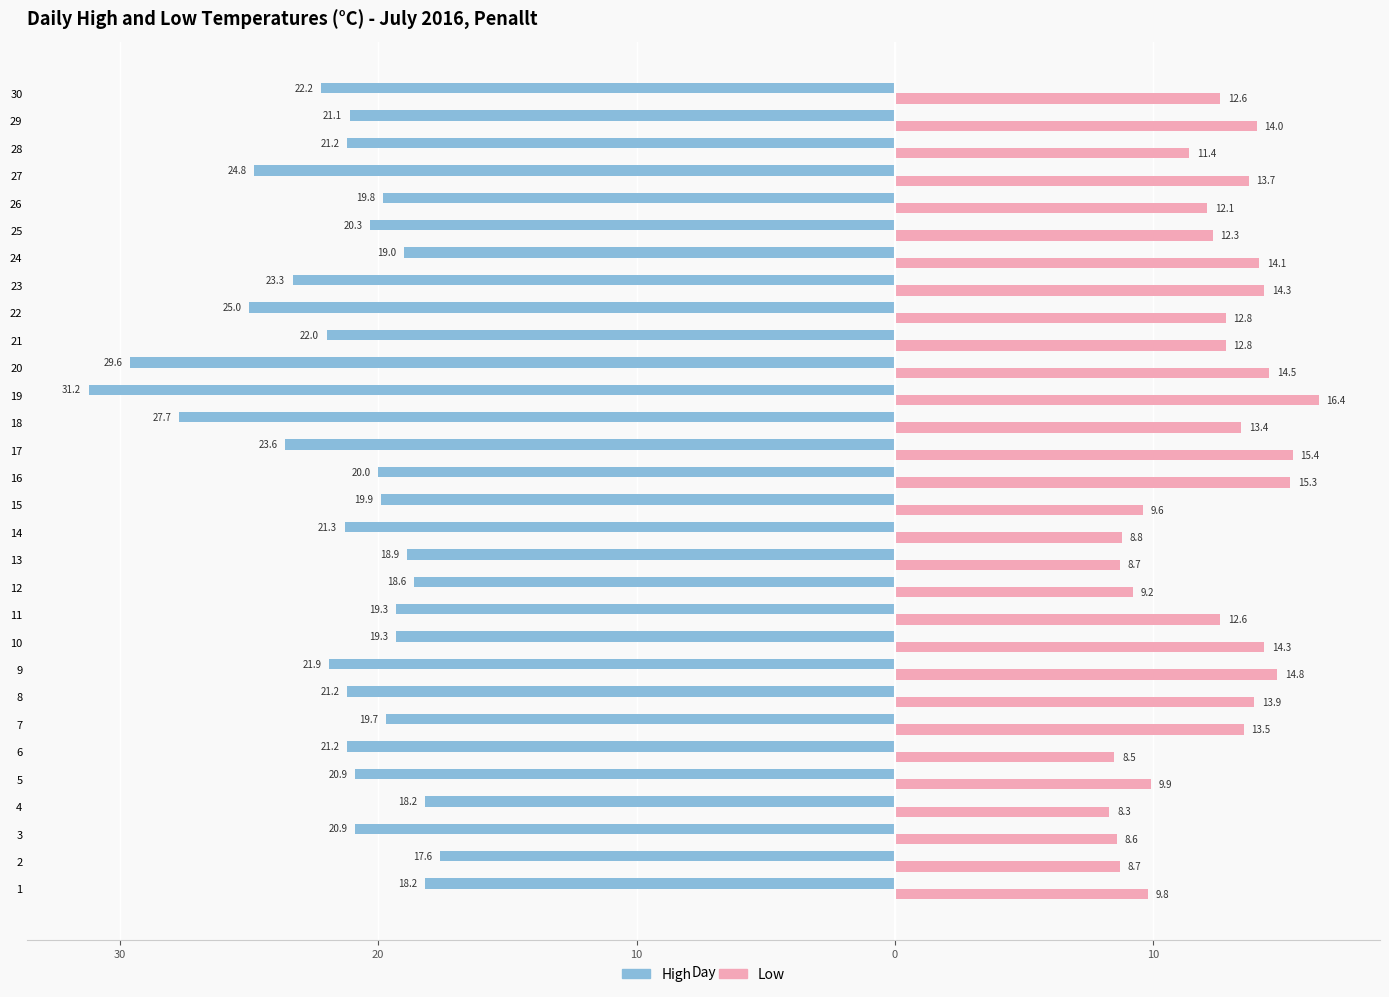

What is the difference between the second highest and minimum values in the Low series?

7.1